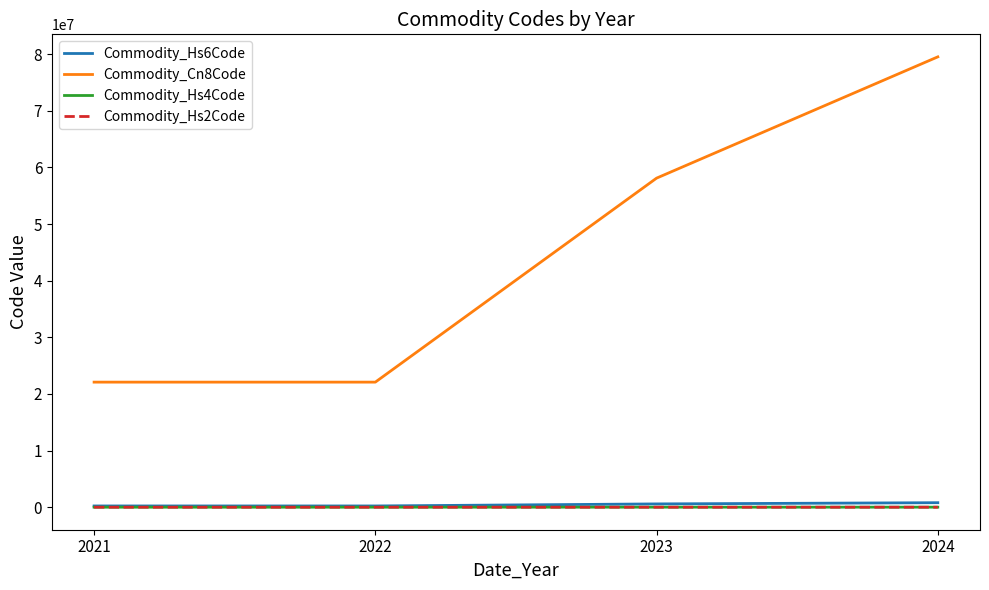

Which series has the largest range (max minus min)?

Commodity_Cn8Code